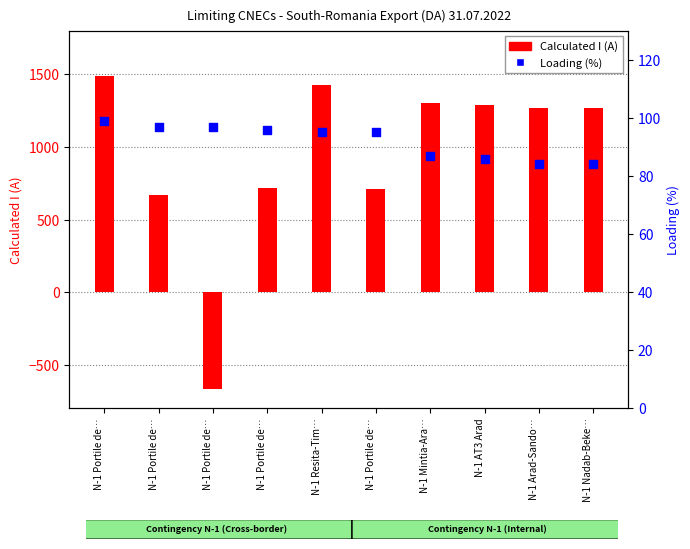

Which series has the largest Y range (max minus min)?

Calculated I (A)